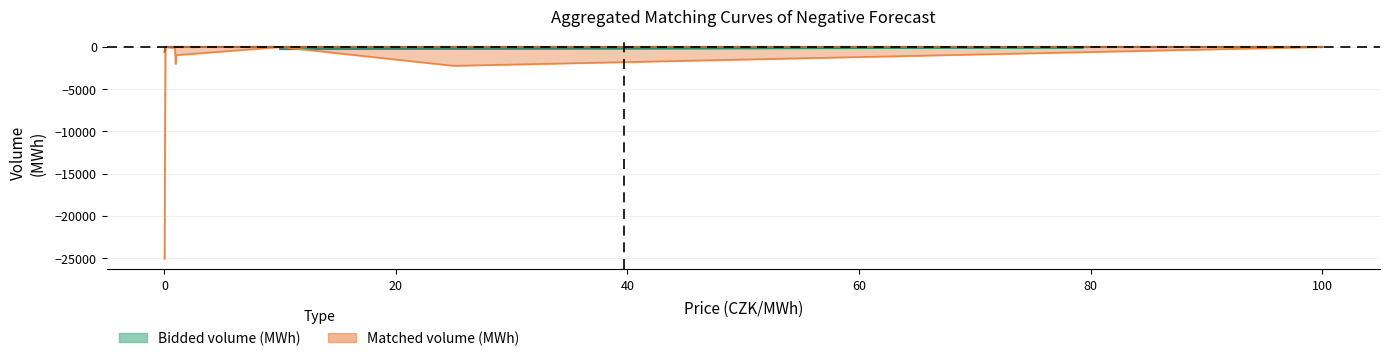

In Bidded volume (MWh), how many points are higher than both neighbors (excluding endpoints)?

2